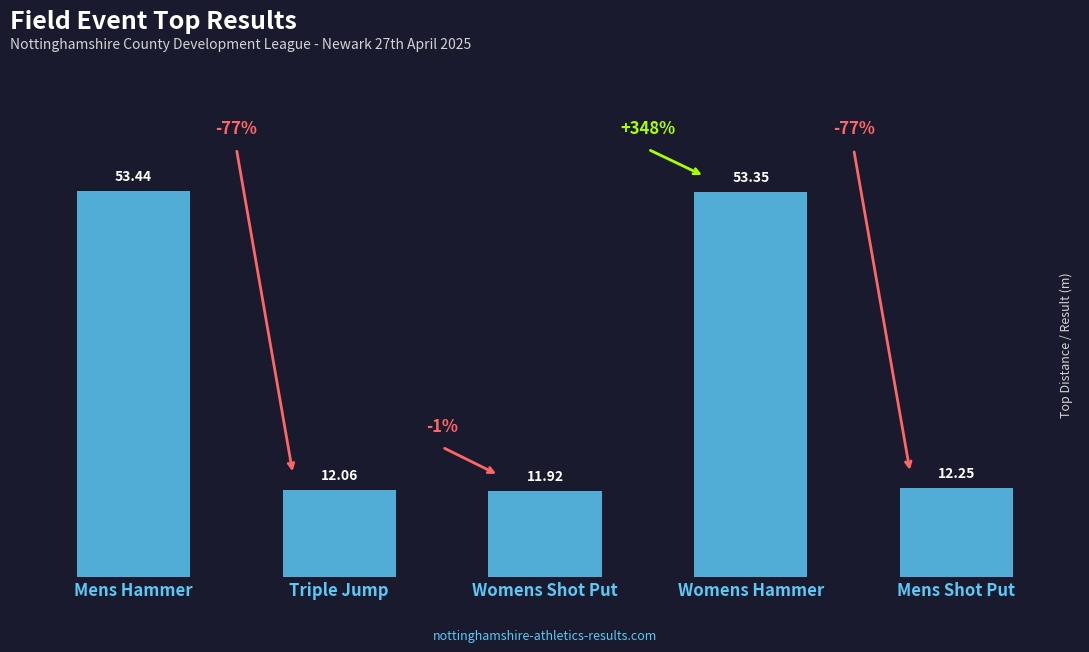

What is the label of the 4th bar from the left?

Womens Hammer